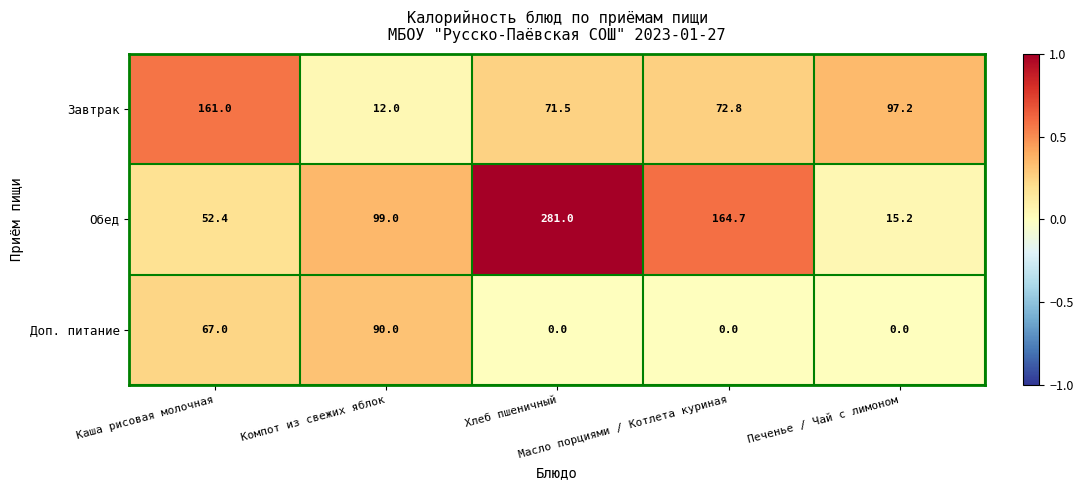

What is the minimum value for Завтрак?

12.0